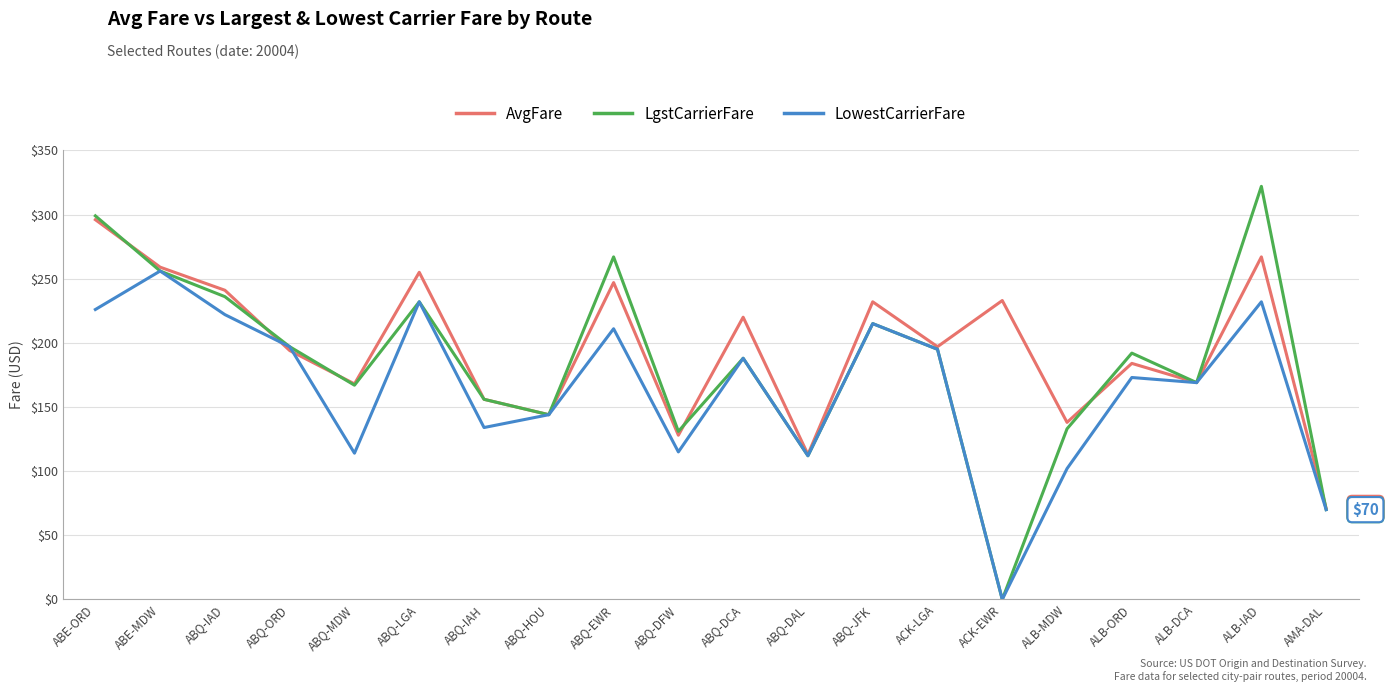

How many series are shown in this chart?

3